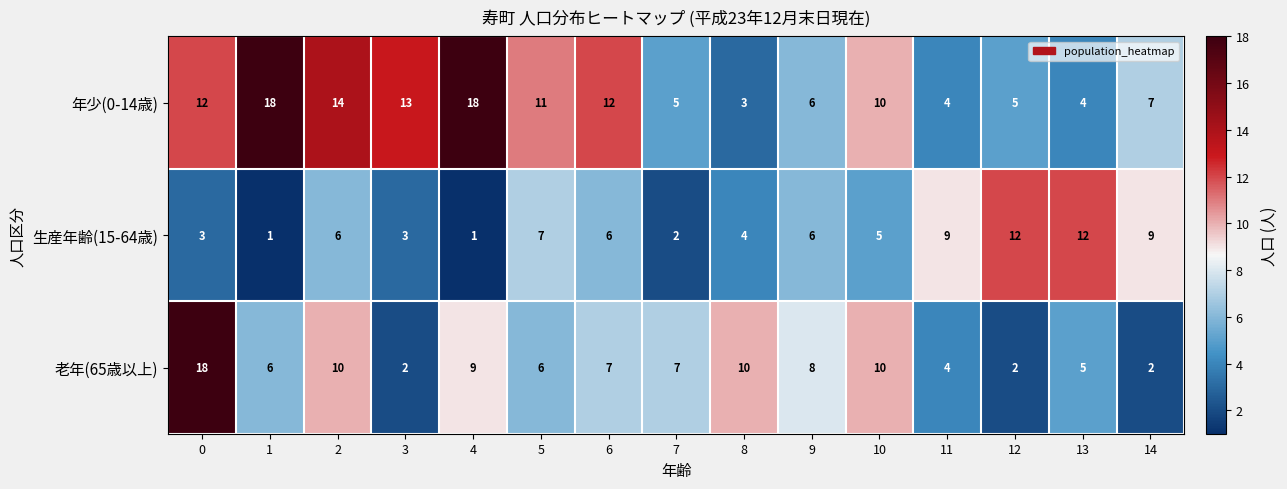

Rank the series by their average value, from highest to lowest.

年少(0-14歳), 老年(65歳以上), 生産年齢(15-64歳)